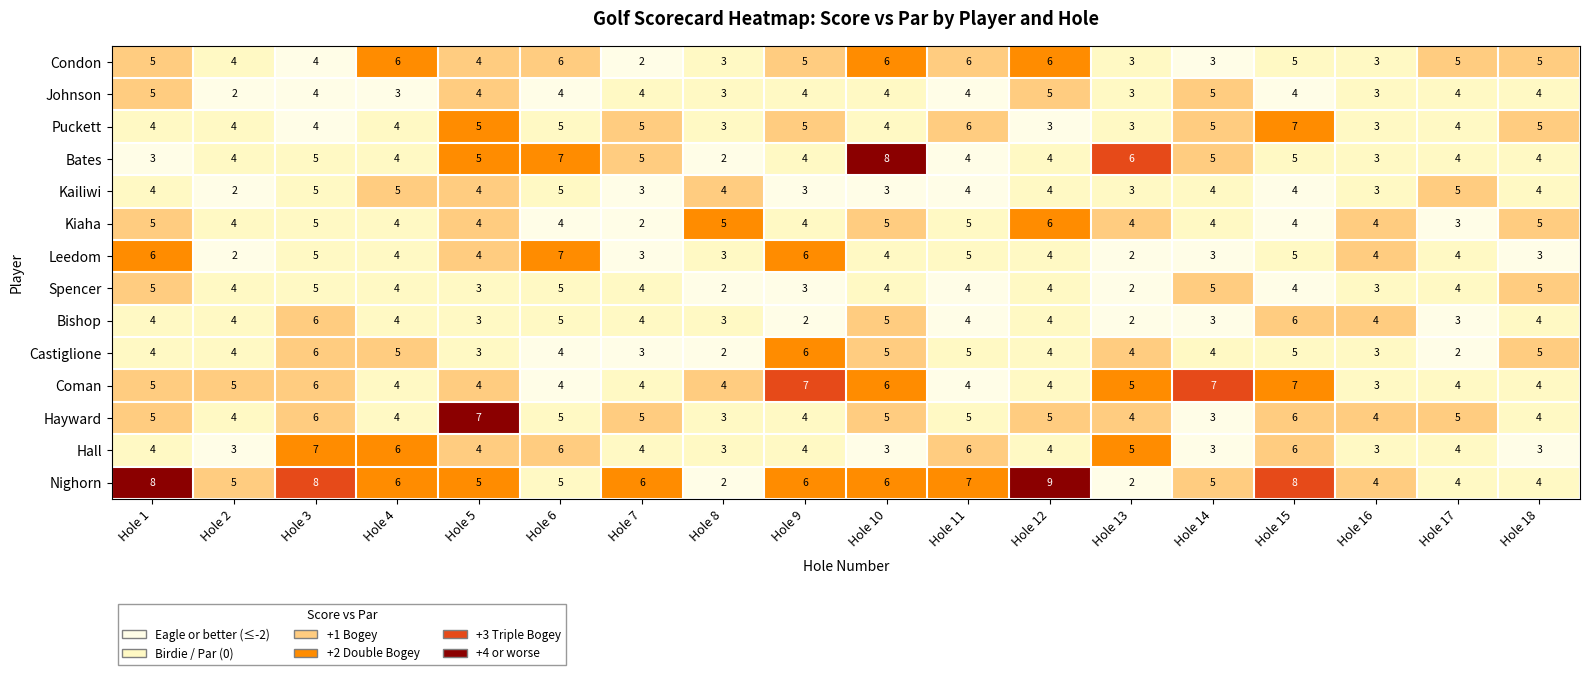

How many series are shown in this chart?

14